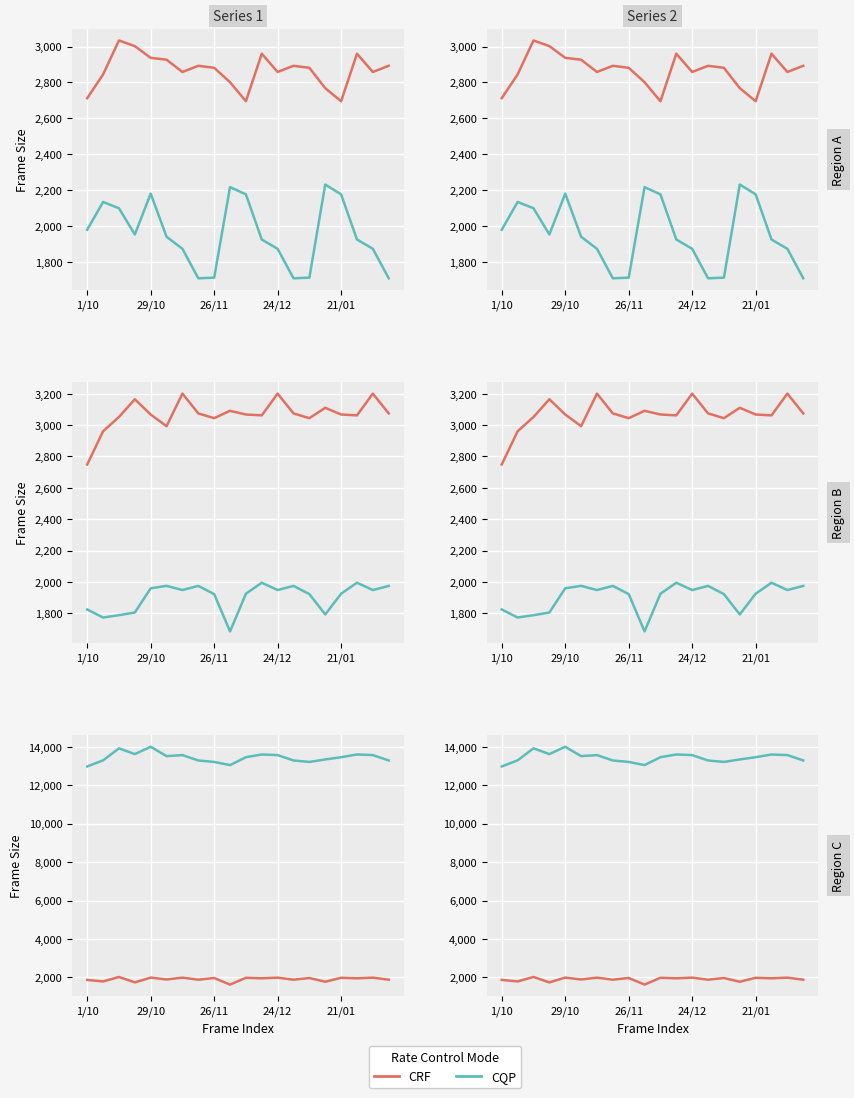

True or false: CRF has a value of 2996947 at 11.

False